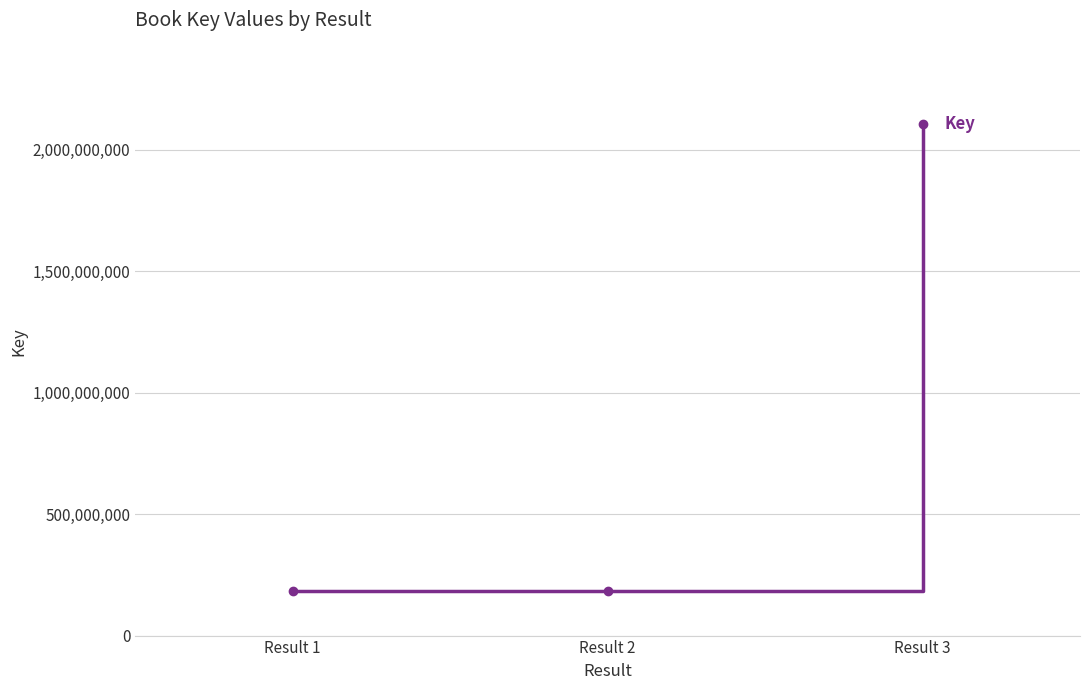

Which category has the highest value across all series?

Result 3